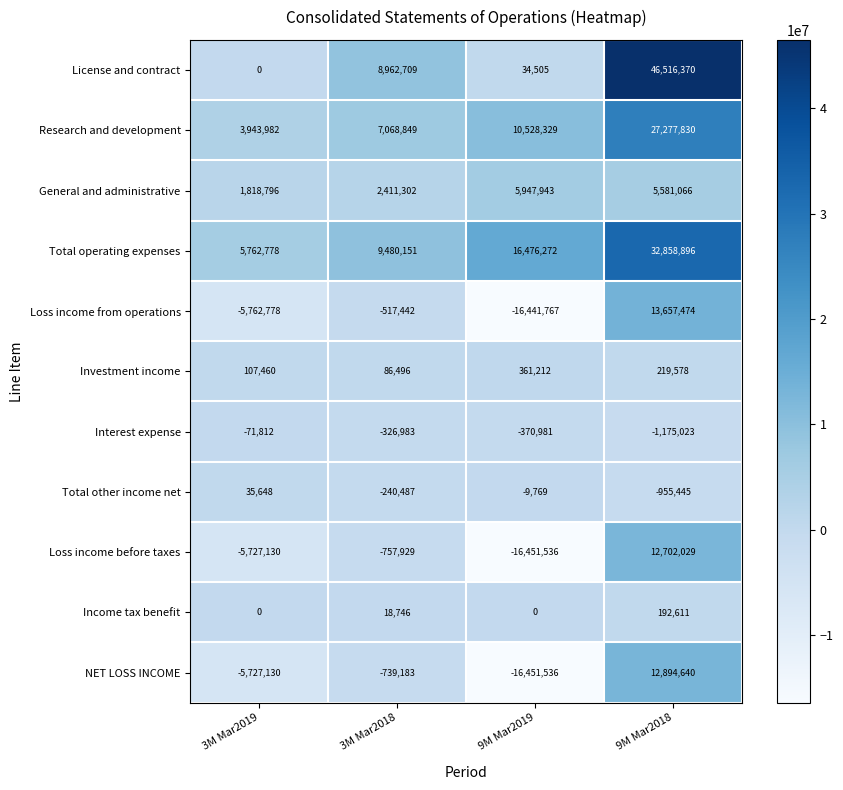

How many data points does each series have?

4